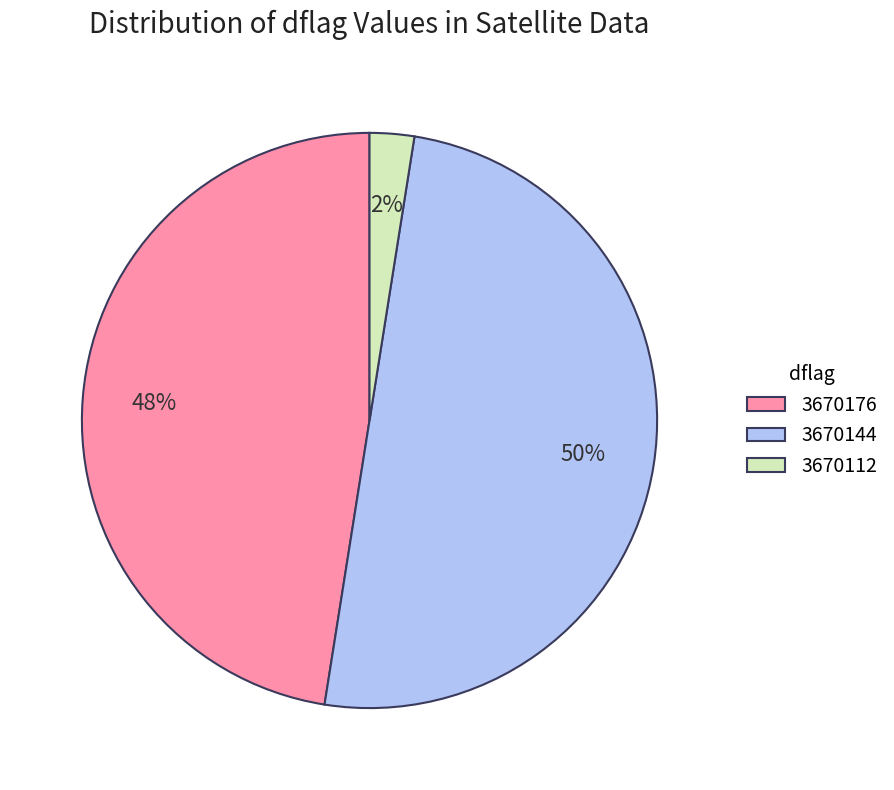

Count the number of slices in the pie.

3